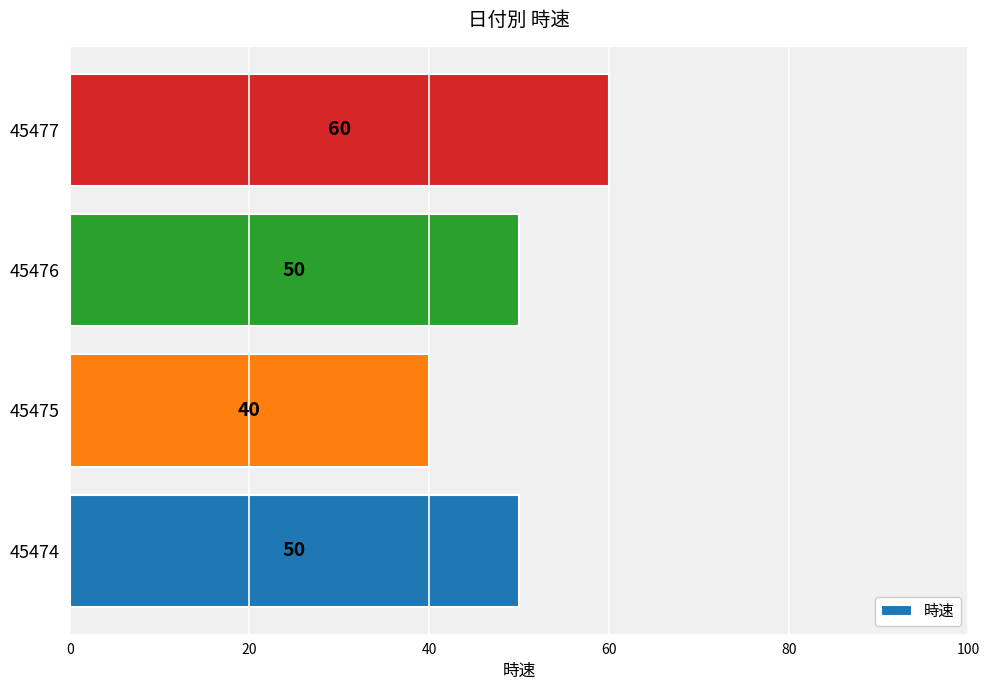

Approximately how many times larger is the value at 45474 compared to 45475?

1.2